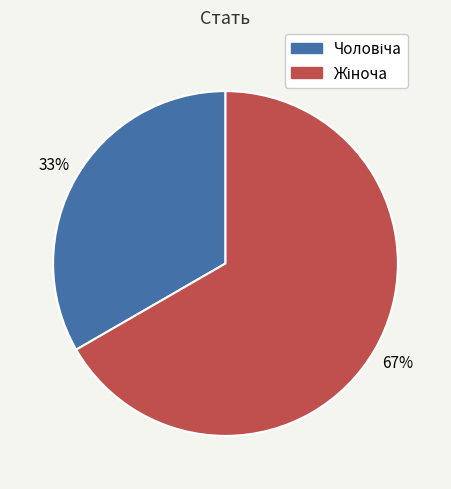

Does any single category account for the majority?

Yes